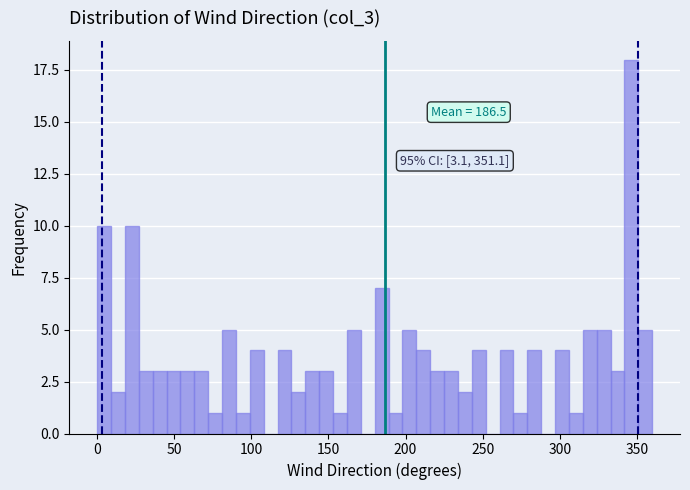

Read against the x-axis, roughly where is the centre of the tallest bar?

345